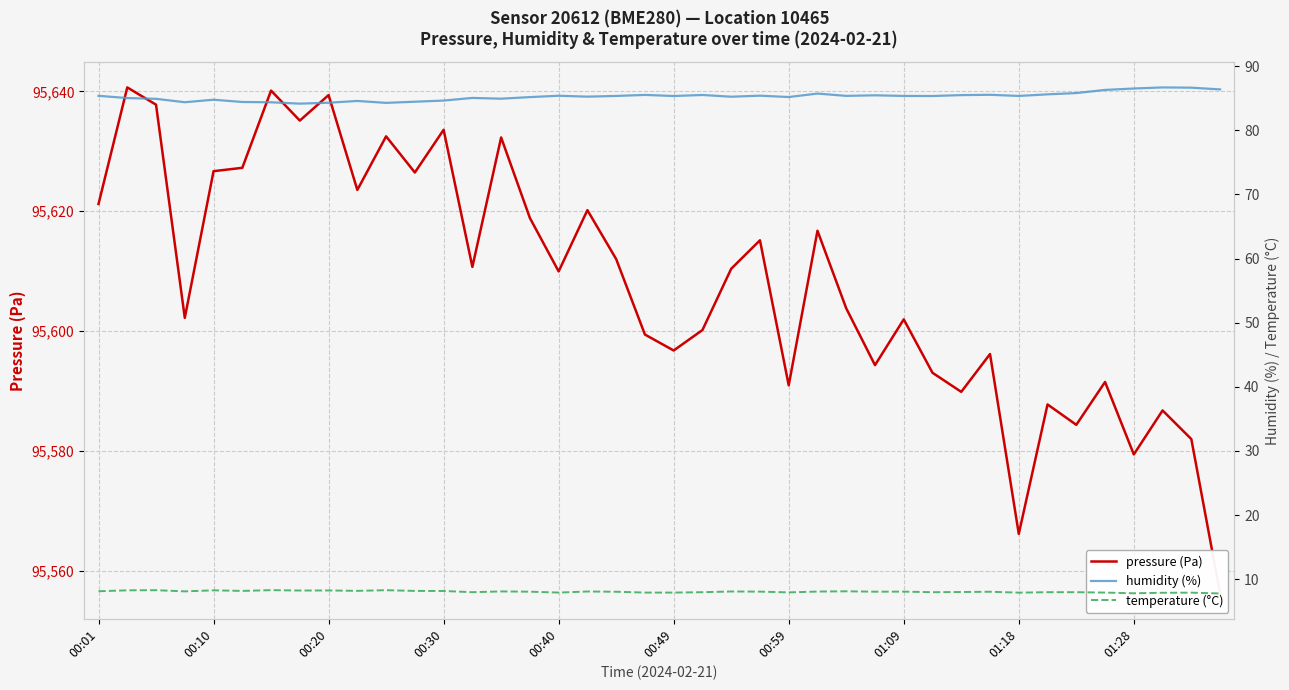

Between 00:10 and 31, which is larger?

00:10